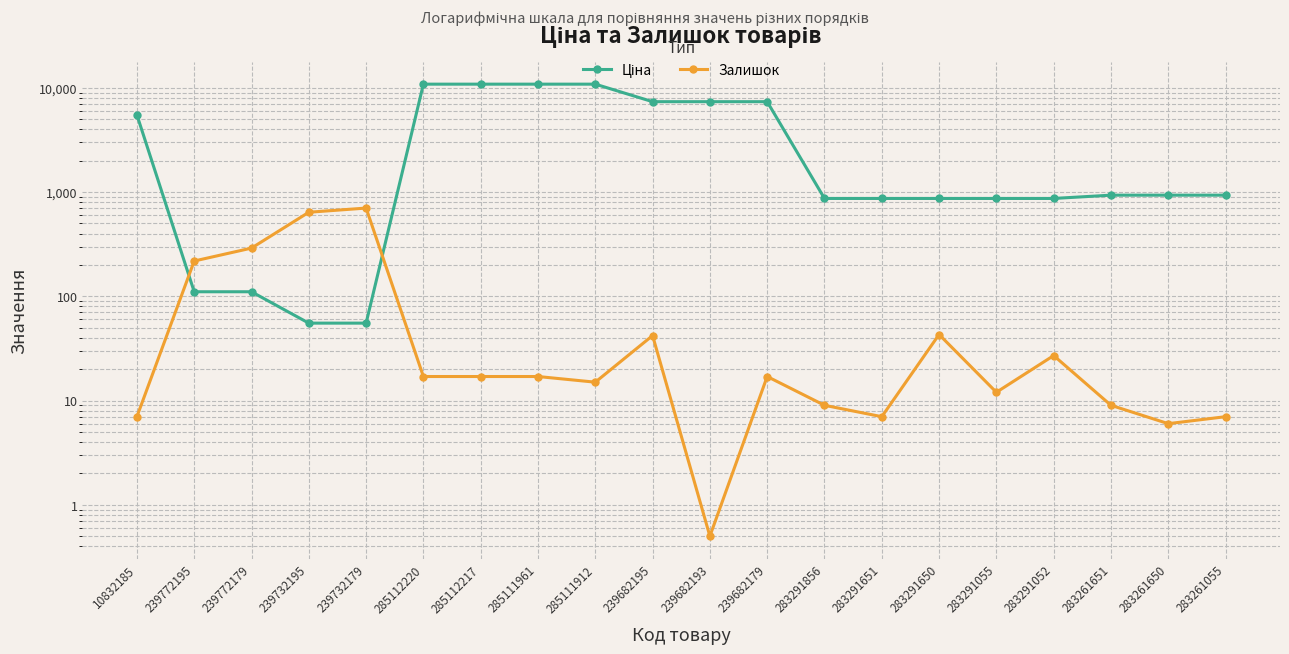

True or false: Залишок and Ціна cross at least once.

True